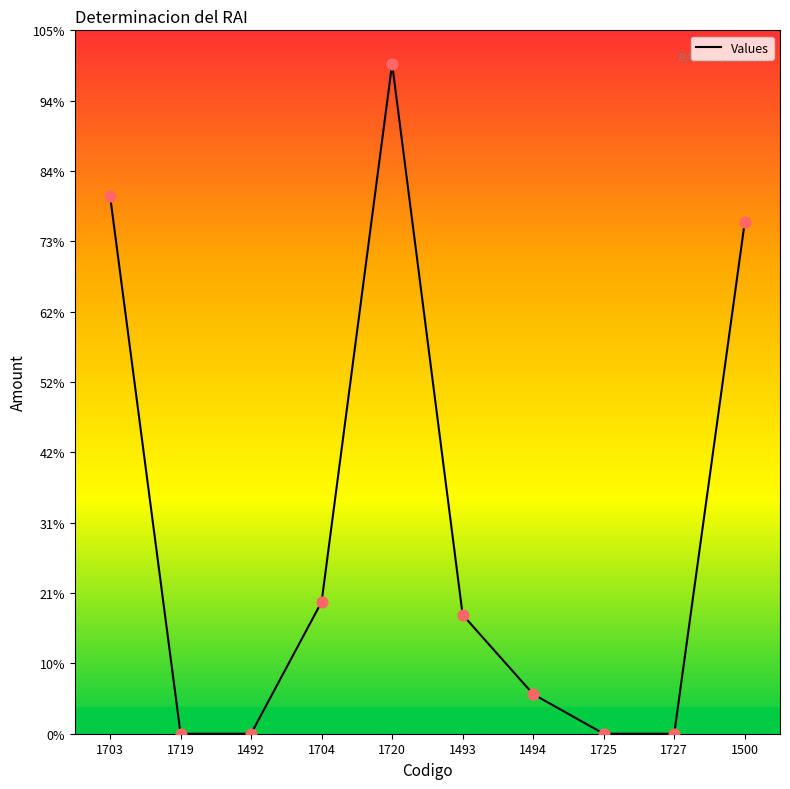

Between 1719 and 1704, which is larger?

1704